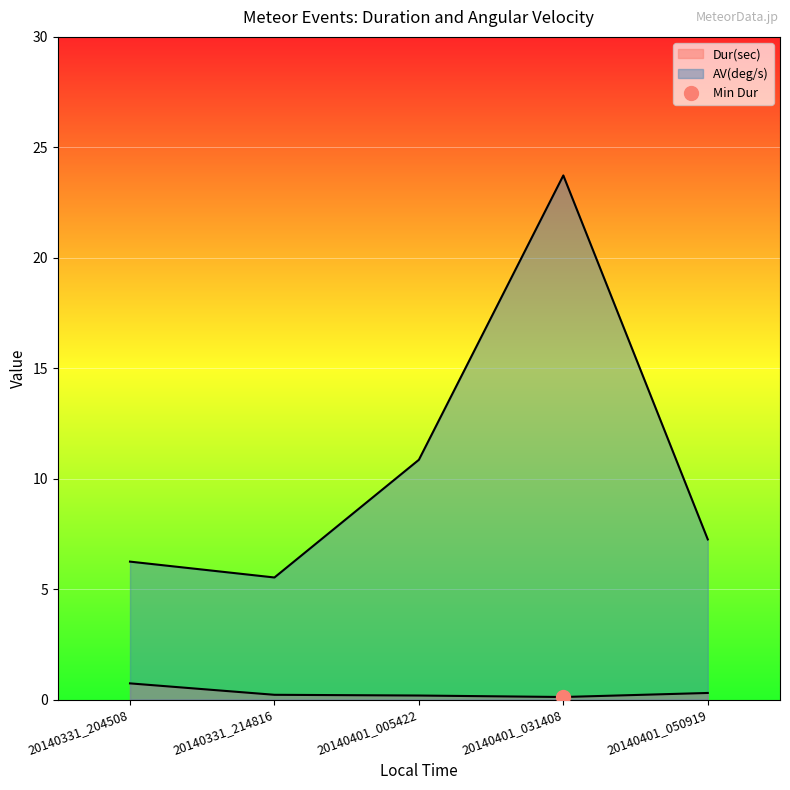

Which has a higher value, 20140331_204508 or 20140401_031408?

20140331_204508